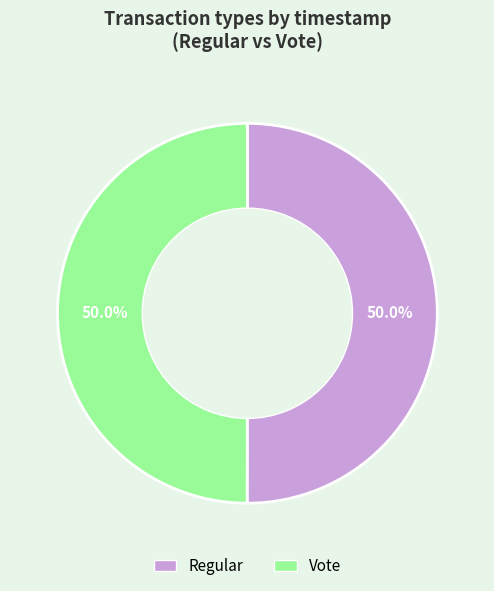

What is the ratio of the value at Regular to the value at Vote?

1.0